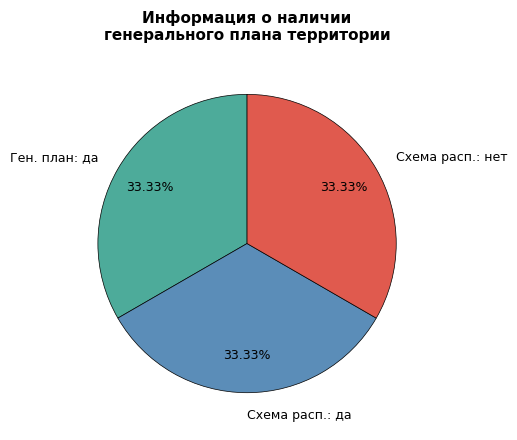

Count the number of slices in the pie.

3